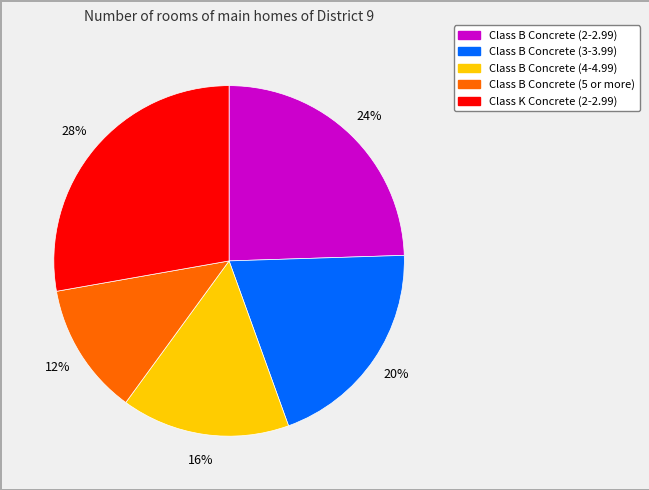

To the nearest percent, what is the combined percentage of Class B Concrete (3-3.99) and Class B Concrete (2-2.99)?

44%